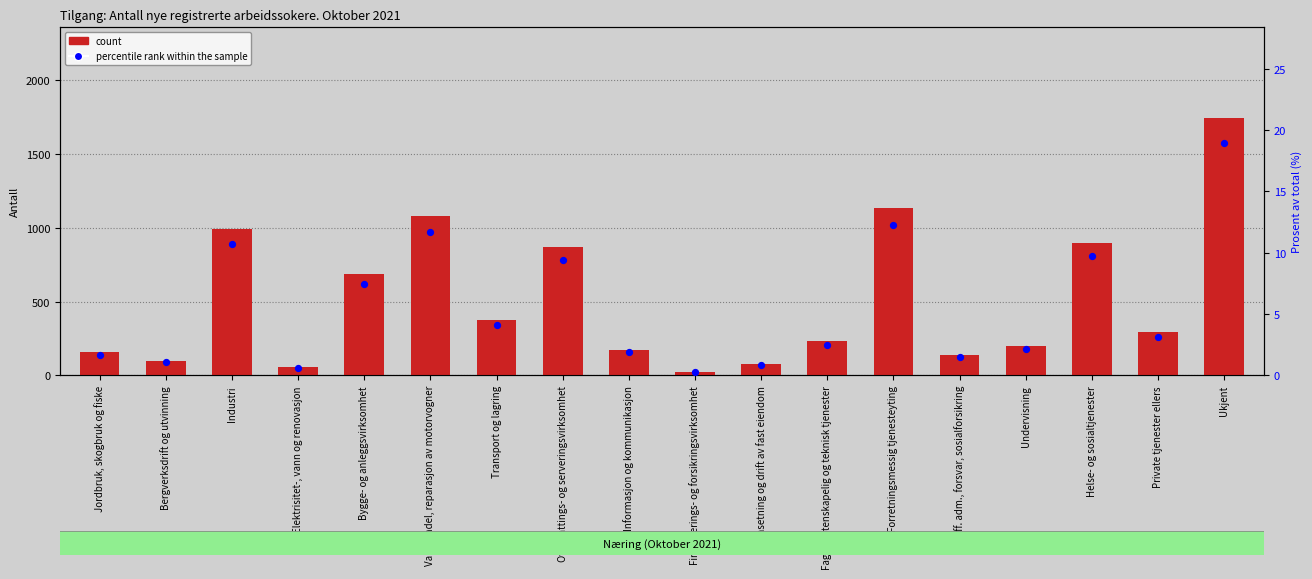

Is the value of percentile rank within the sample at Off. adm., forsvar, sosialforsikring greater than the value of count at Bygge- og anleggsvirksomhet?

No